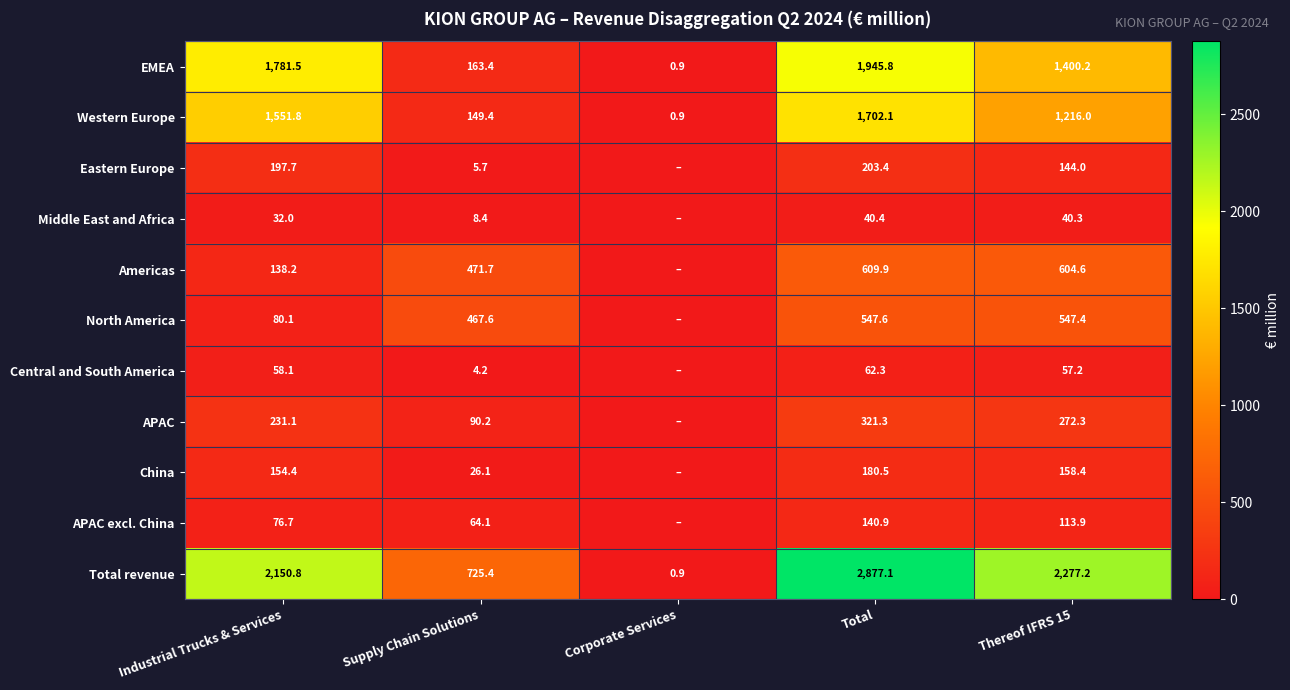

What is the sum of the EMEA values at Supply Chain Solutions and Total?

2109.2